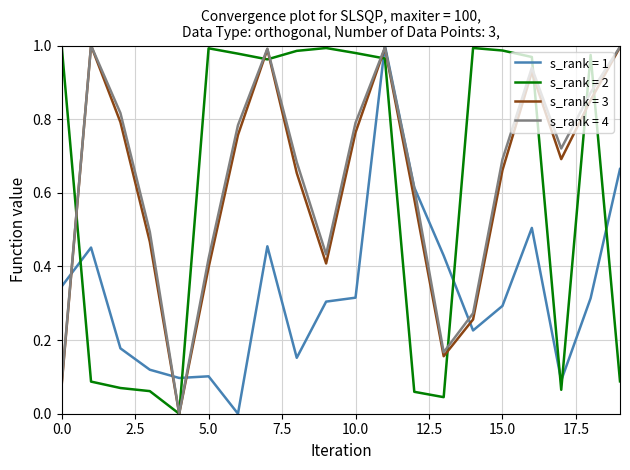

What are all the series names shown in the legend?

s_rank = 1, s_rank = 2, s_rank = 3, s_rank = 4